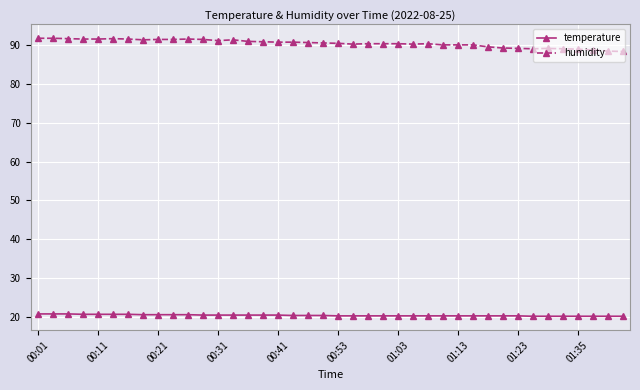

List the series in order of their peak value, lowest first.

temperature, humidity